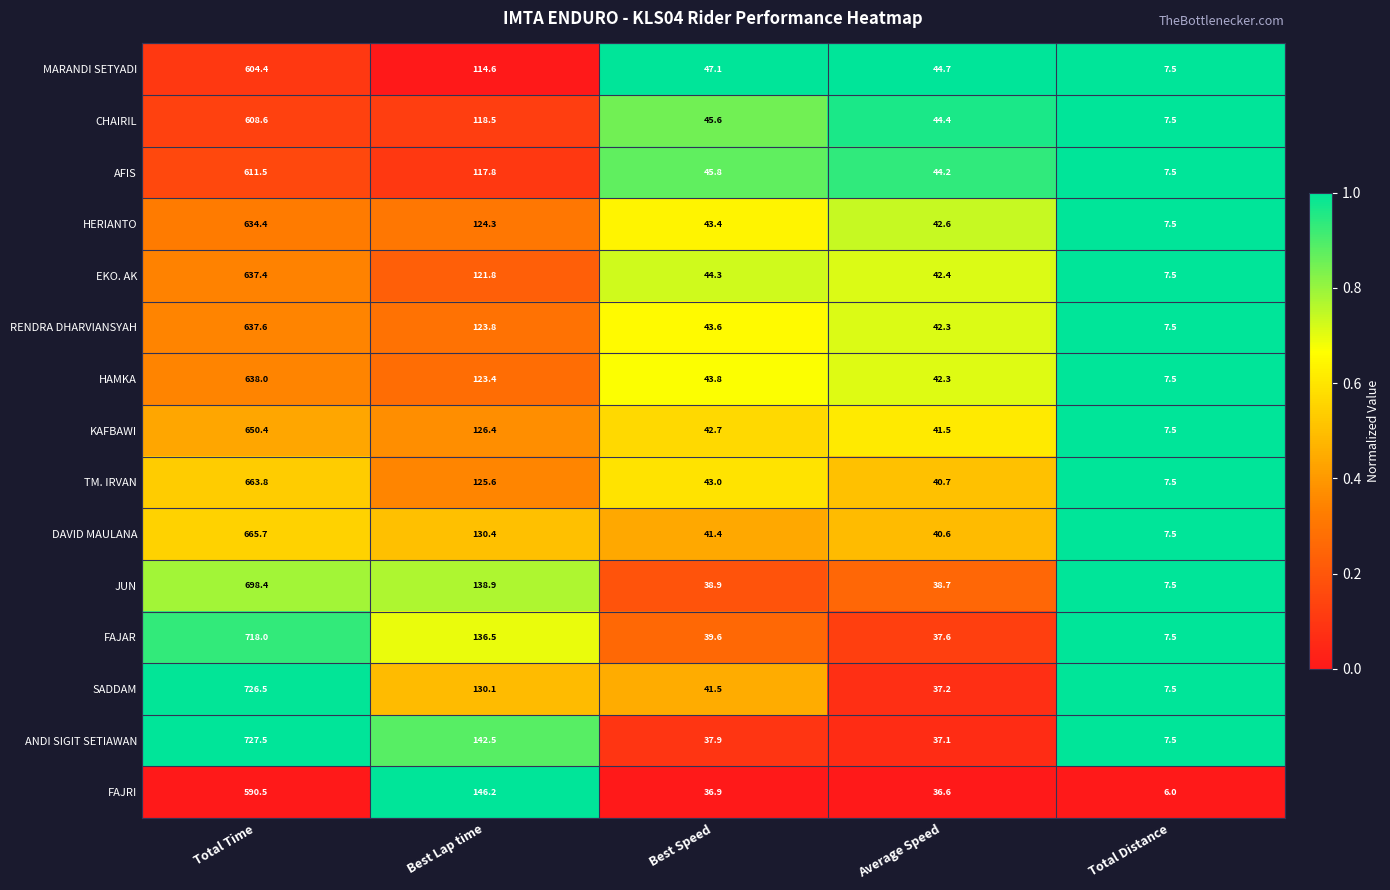

What is the total value across all series at Average Speed?

612.9